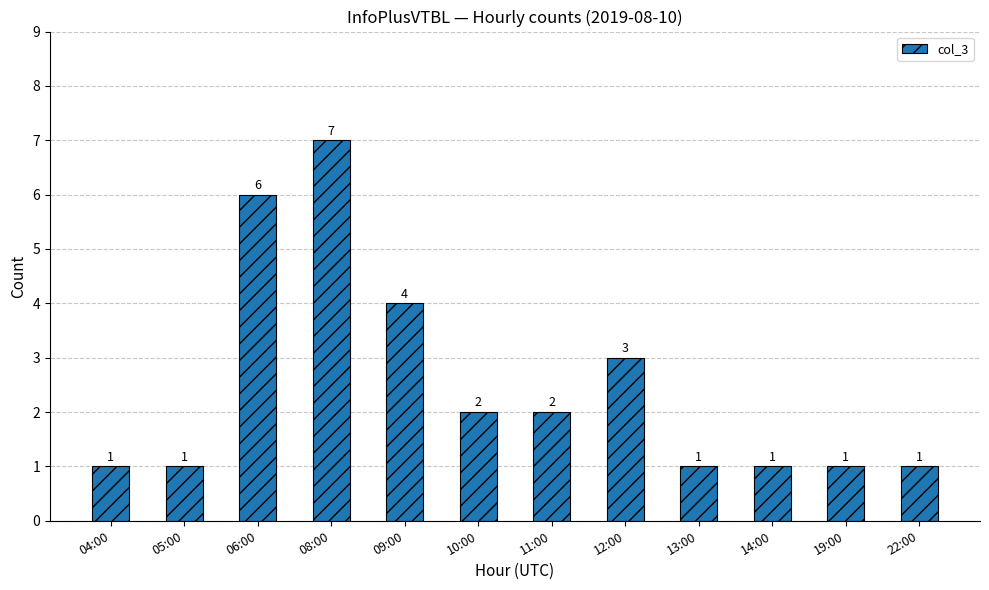

What is the sum of the values at 08:00 and 19:00?

8